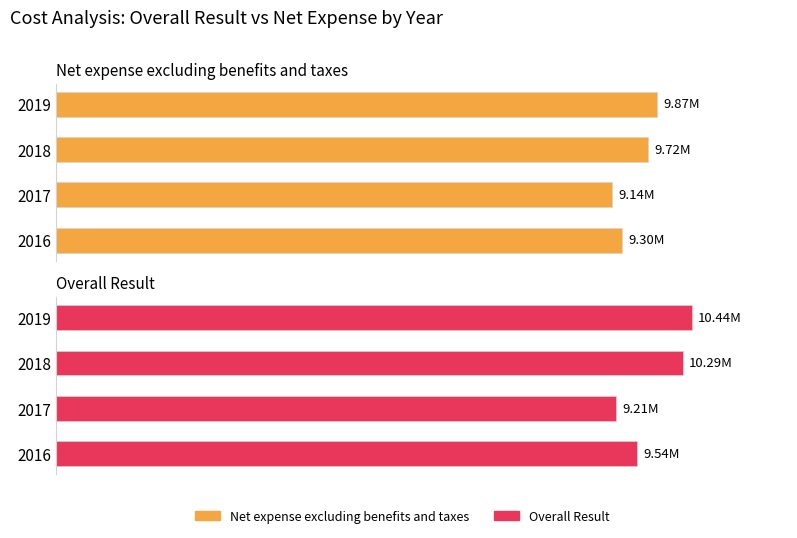

List the series in order of their overall mean, highest first.

Overall Result, Net expense excluding benefits and taxes